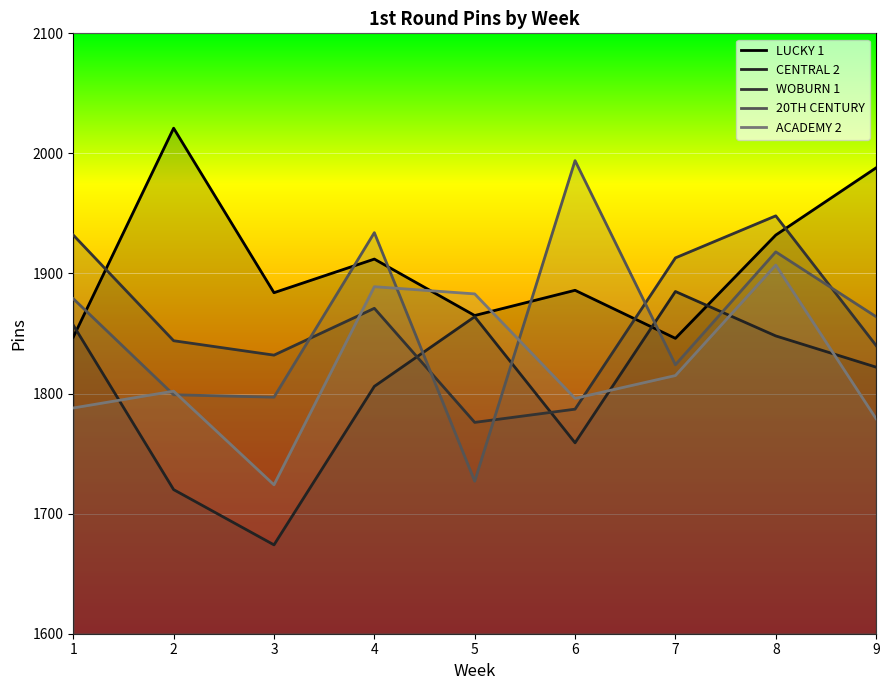

What is the spread (max minus min) of values at 7?

98